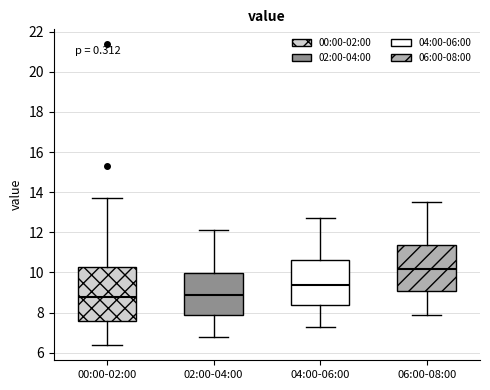

Reading left to right, transcribe this box plot: for each box, give where its median line is, the range the box spans, and where its two whiskers end, as read against the y-axis. The values are not printed on the chart, so give them approximately, as read against the axis.

00:00-02:00: median 8.8, box 7.6 to 10.2, whiskers 6.4 to 13.8
02:00-04:00: median 8.8, box 7.8 to 10.0, whiskers 6.8 to 12.2
04:00-06:00: median 9.4, box 8.4 to 10.6, whiskers 7.4 to 12.8
06:00-08:00: median 10.2, box 9.0 to 11.4, whiskers 8.0 to 13.6